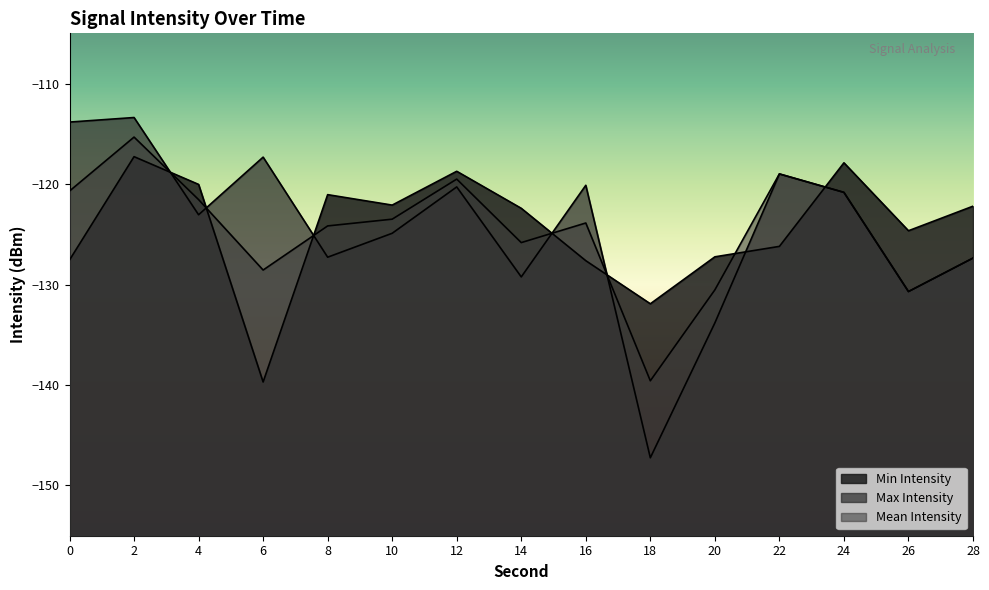

How many times do Mean Intensity and Min Intensity cross each other?

7